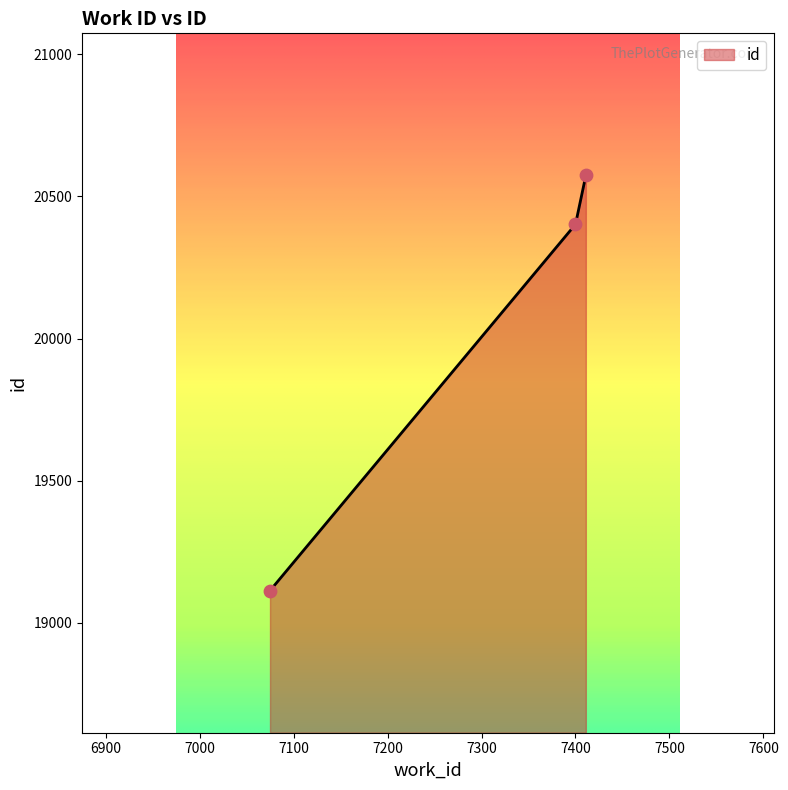

What is the smallest value displayed?

19113